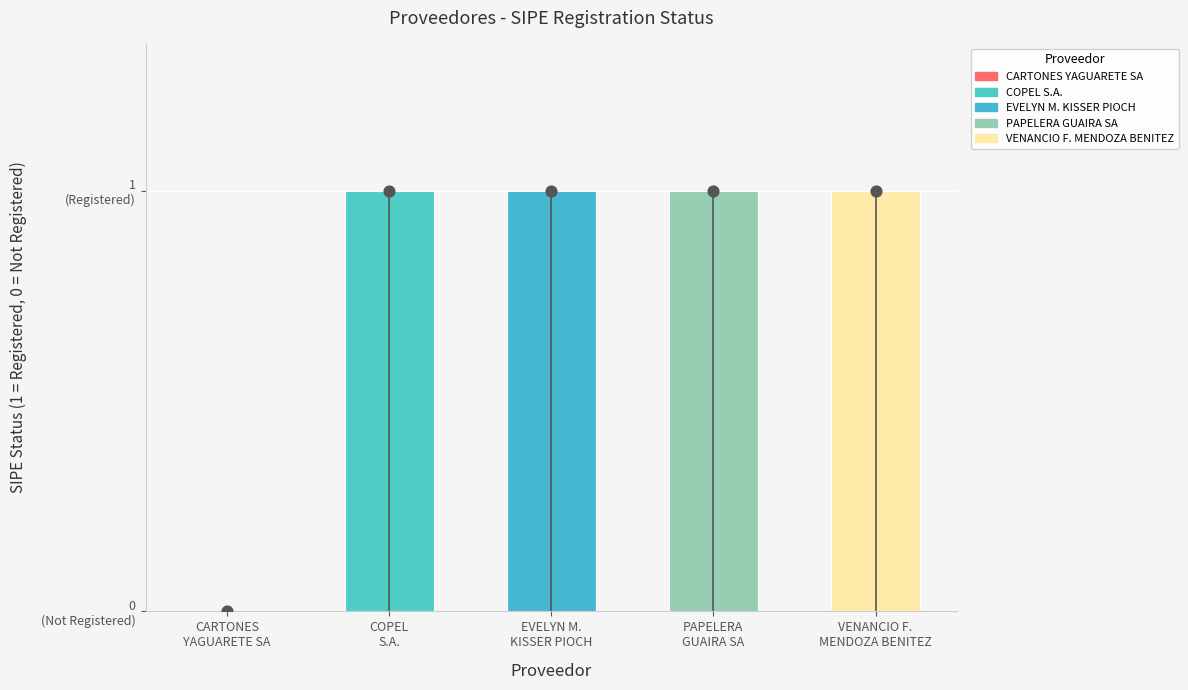

What is the change in value from CARTONES YAGUARETE SA to COPEL S.A.?

+1